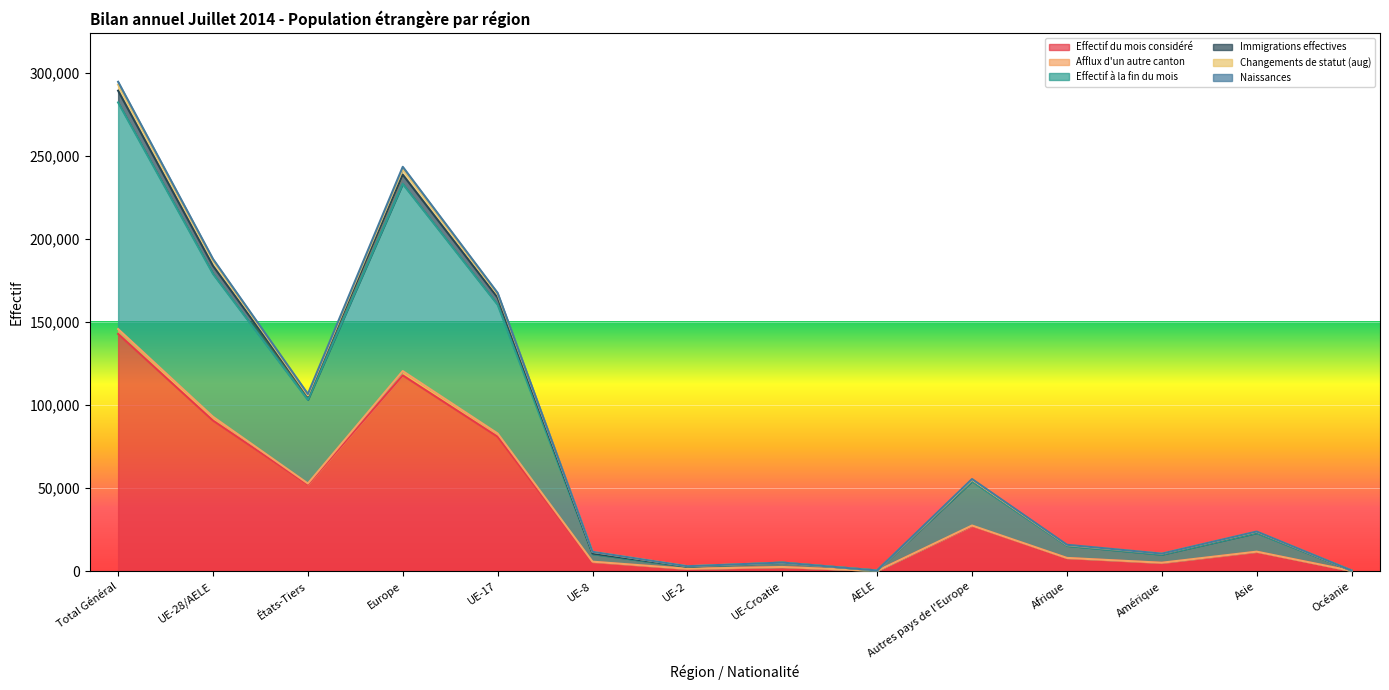

What value does the Effectif à la fin du mois series have at UE-Croatie?

5163